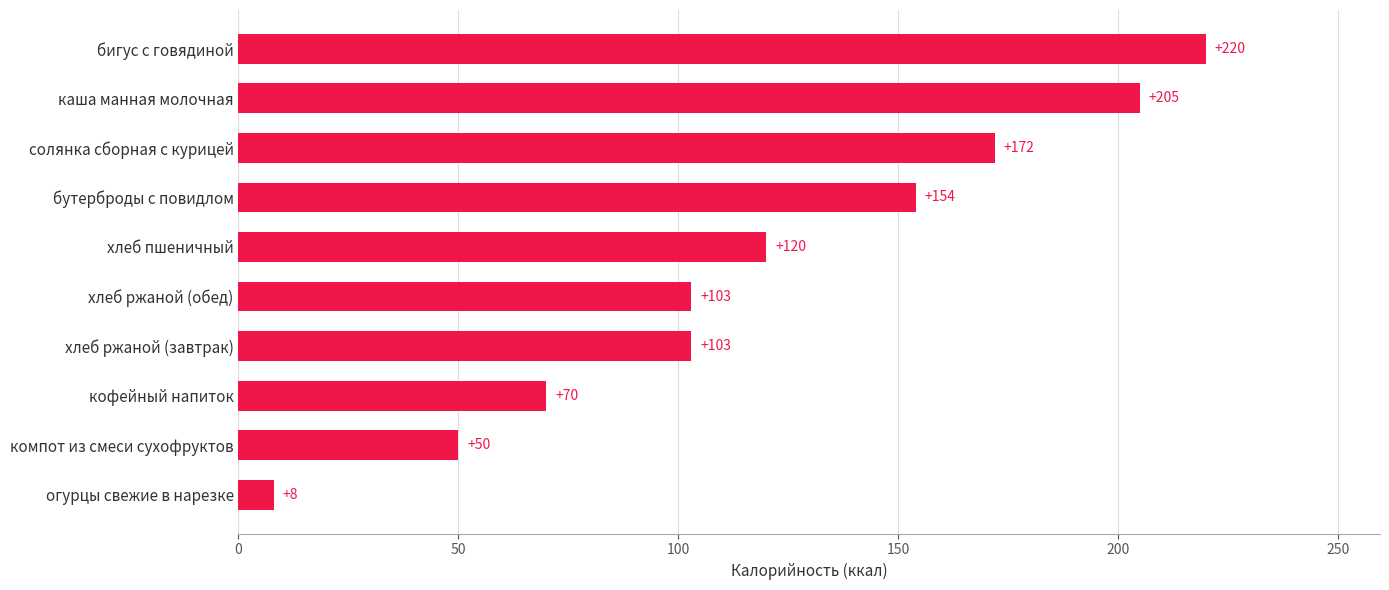

The value at кофейный напиток is 70. True or false?

True